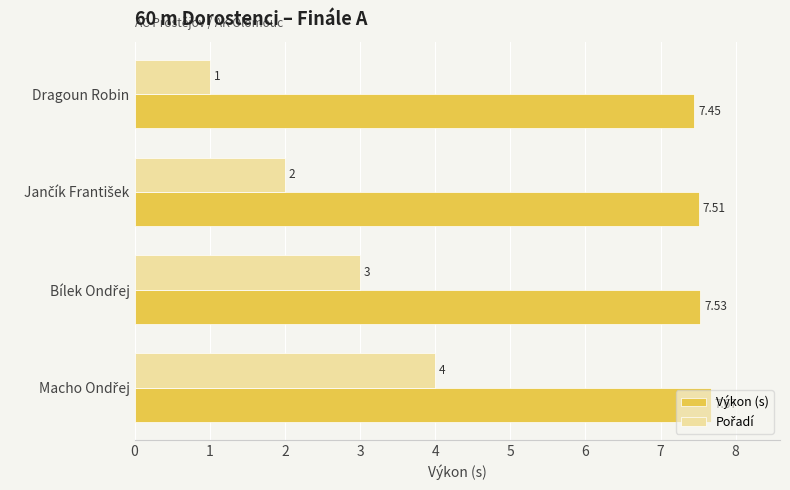

At how many categories does at least one series exceed 3?

4